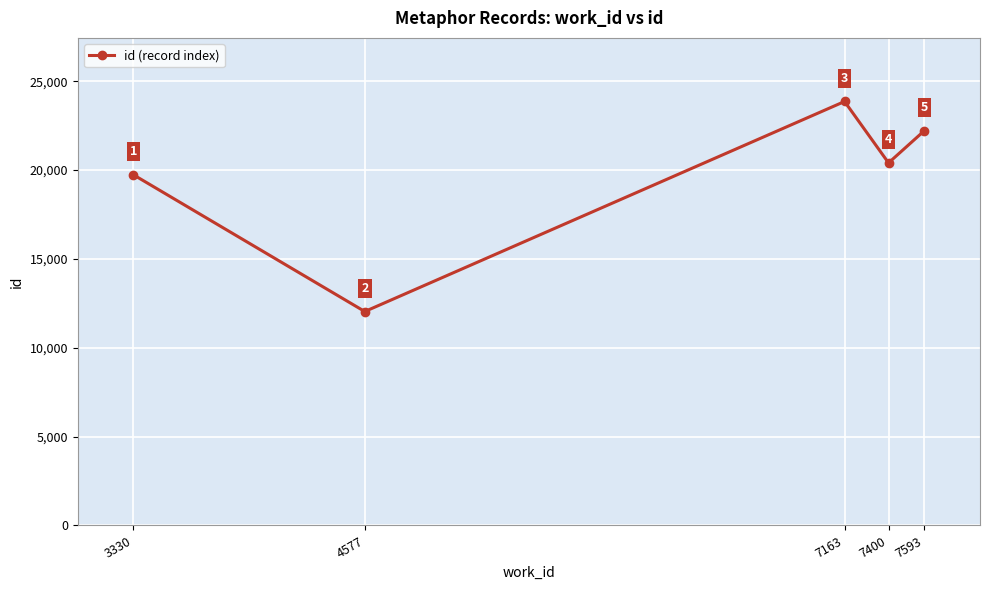

Reading left to right, extract all data points from this chart.

3330=19734	4577=12040	7163=23860	7400=20404	7593=22216